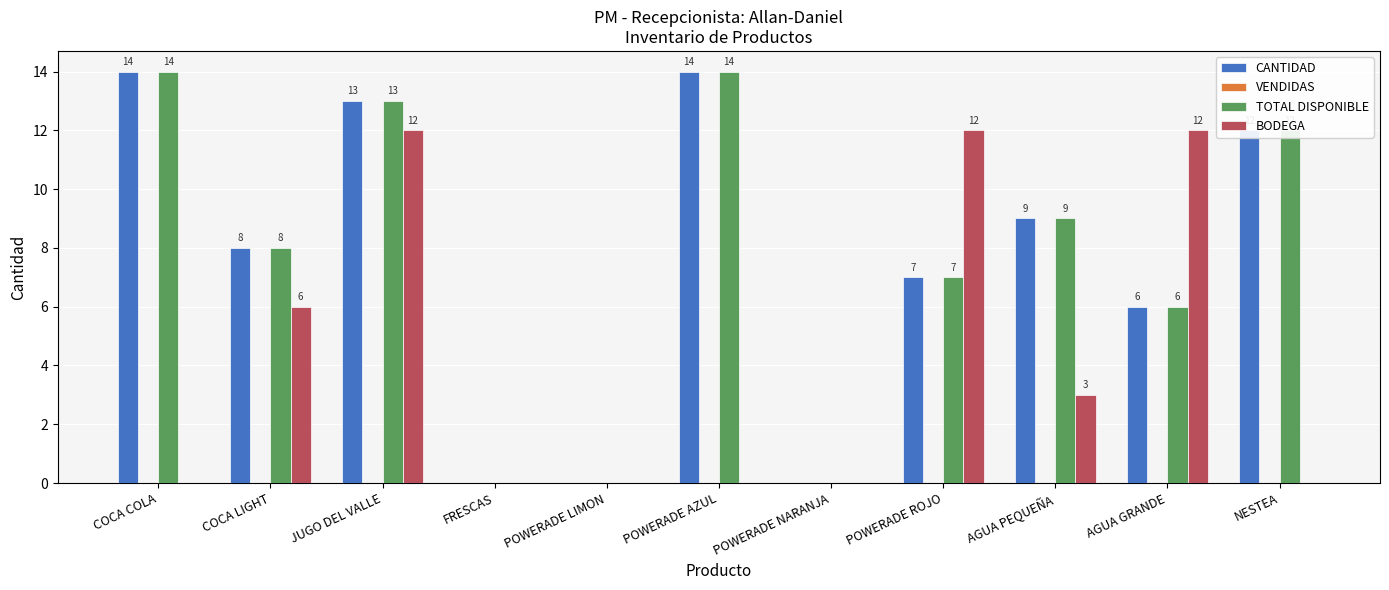

How many values in CANTIDAD are above zero?

8